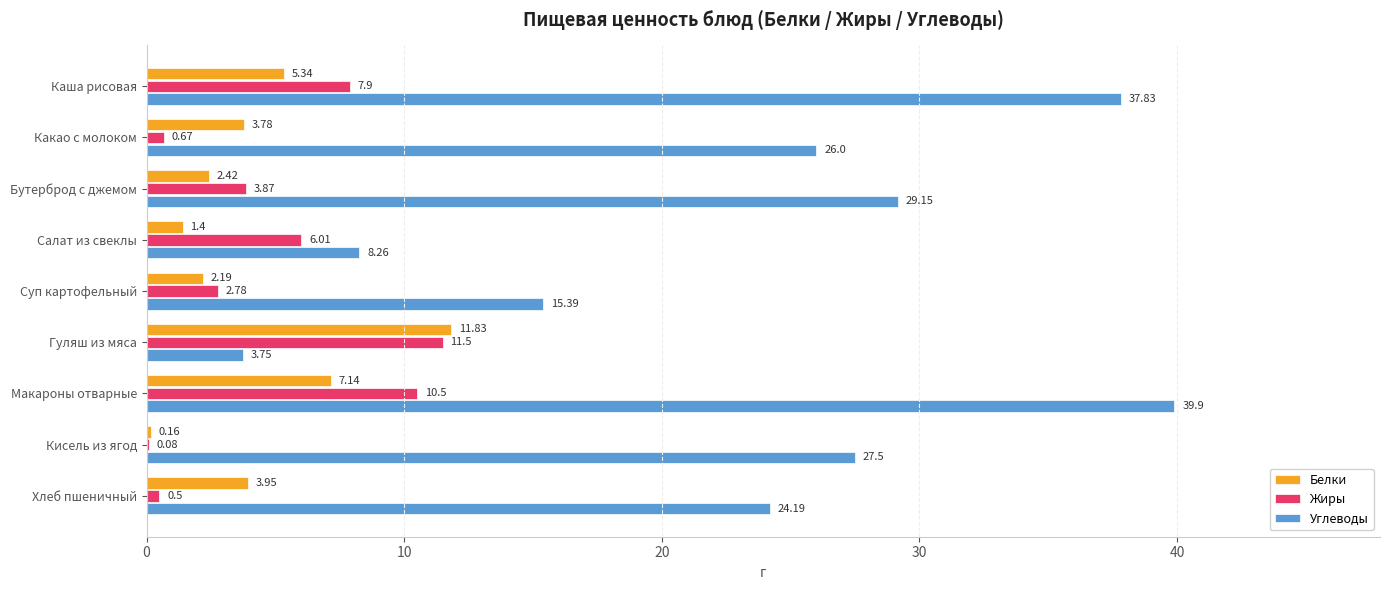

At which label is Жиры closest to 5?

Салат из свеклы